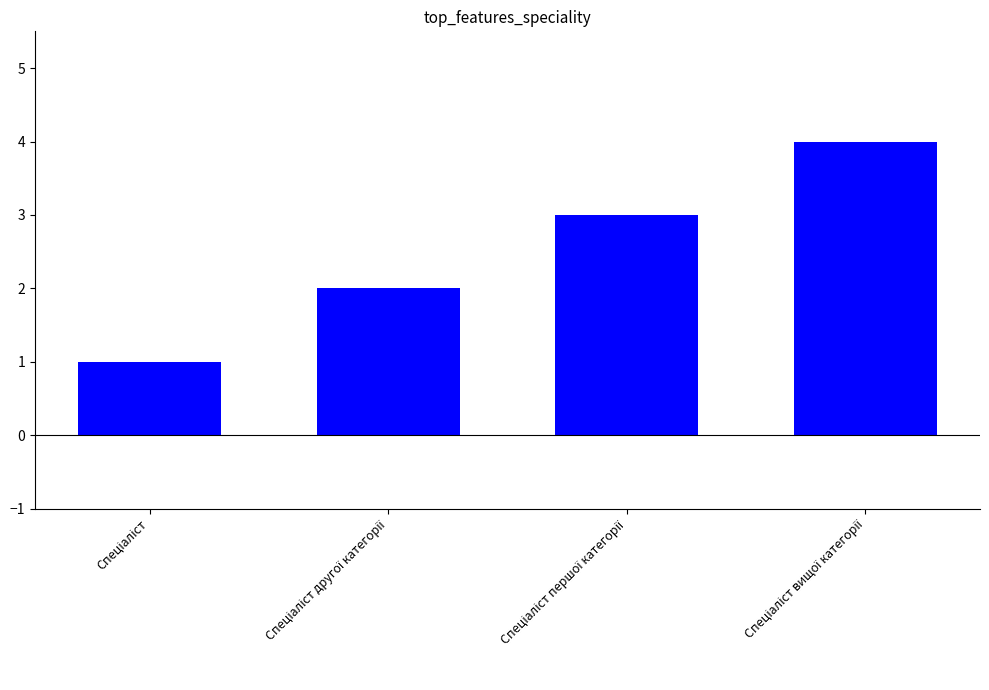

What is the sum of all values?

10